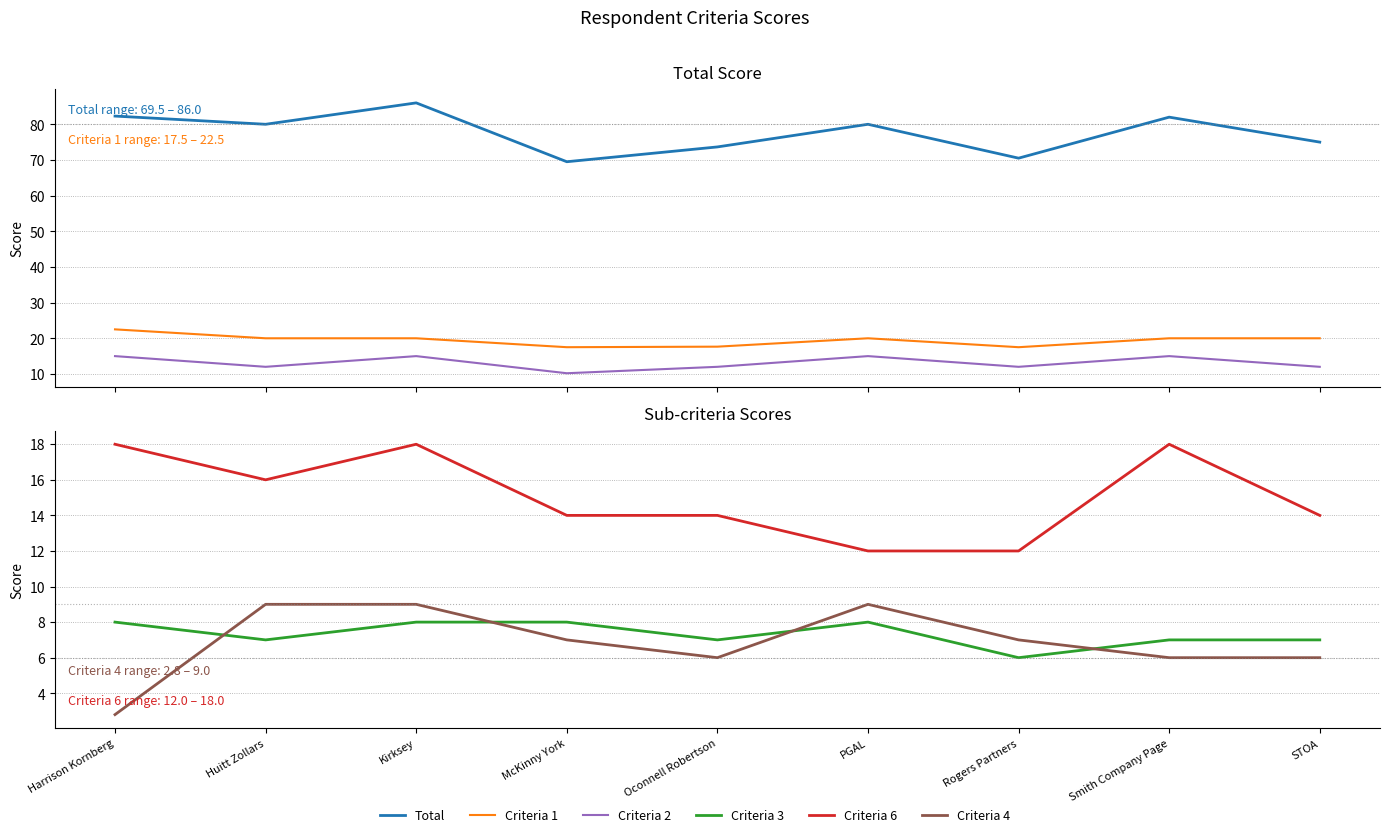

How many distinct data groups are displayed?

6